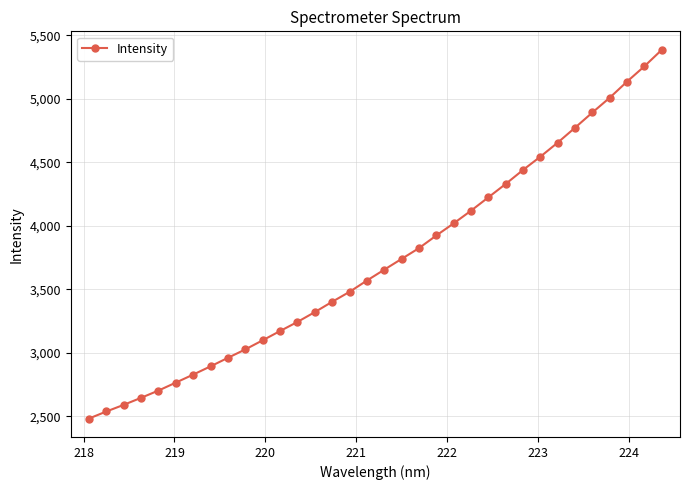

What is the value of the 10th point from the left?

3026.7